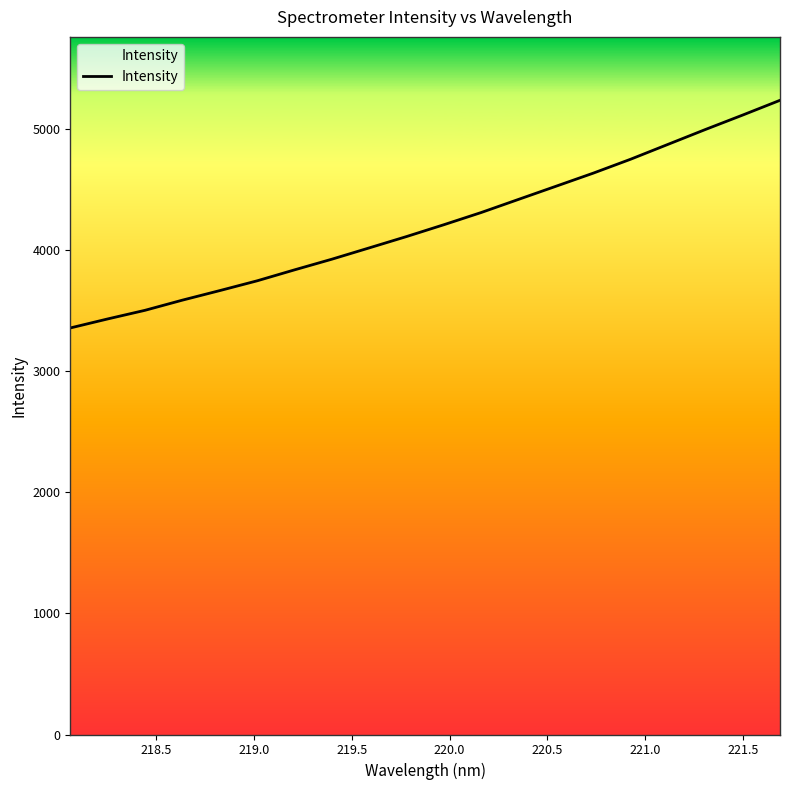

What is the difference between the maximum and minimum values?

1879.9